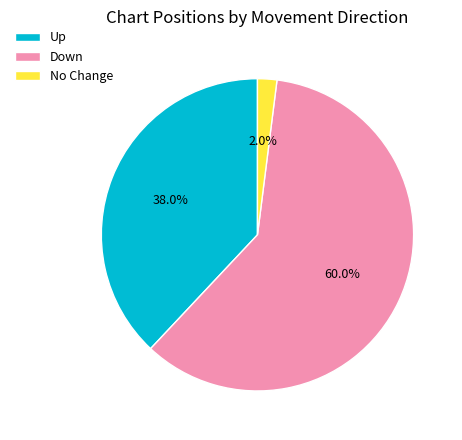

Count the number of slices in the pie.

3